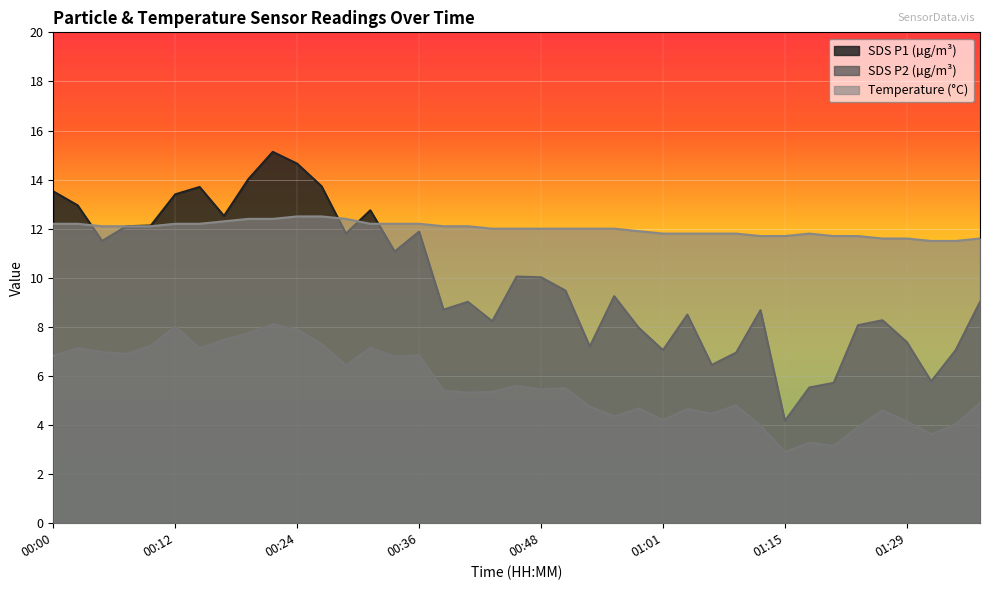

Reading right to left, transcribe all the data shown in this chart.

SDS_P1: 01:39=9.0	01:36=7.0	01:31=5.8	01:29=7.4	01:26=8.3	01:23=8.1	01:20=5.7	01:18=5.5	01:15=4.2	01:12=8.7	01:09=7.0	01:07=6.5	01:04=8.5	01:01=7.0	00:58=8.0	00:56=9.2	00:53=7.2	00:51=9.5	00:48=10.0	00:46=10.1	00:44=8.2	00:41=9.0	00:39=8.7	00:36=11.9	00:34=11.1	00:31=12.8	00:29=11.8	00:27=13.7	00:24=14.7	00:22=15.1	00:19=14.0	00:17=12.5	00:14=13.7	00:12=13.4	00:10=12.1	00:07=12.1	00:05=11.5	00:02=12.9	00:00=13.5
SDS_P2: 01:39=4.9	01:36=4.0	01:31=3.6	01:29=4.2	01:26=4.6	01:23=3.9	01:20=3.1	01:18=3.3	01:15=2.9	01:12=4.0	01:09=4.8	01:07=4.5	01:04=4.7	01:01=4.2	00:58=4.7	00:56=4.3	00:53=4.8	00:51=5.5	00:48=5.5	00:46=5.6	00:44=5.3	00:41=5.3	00:39=5.4	00:36=6.8	00:34=6.8	00:31=7.2	00:29=6.4	00:27=7.3	00:24=7.9	00:22=8.1	00:19=7.8	00:17=7.5	00:14=7.1	00:12=8.0	00:10=7.2	00:07=6.9	00:05=7.0	00:02=7.1	00:00=6.8
Temp: 01:39=11.6	01:36=11.5	01:31=11.5	01:29=11.6	01:26=11.6	01:23=11.7	01:20=11.7	01:18=11.8	01:15=11.7	01:12=11.7	01:09=11.8	01:07=11.8	01:04=11.8	01:01=11.8	00:58=11.9	00:56=12.0	00:53=12.0	00:51=12.0	00:48=12.0	00:46=12.0	00:44=12.0	00:41=12.1	00:39=12.1	00:36=12.2	00:34=12.2	00:31=12.2	00:29=12.4	00:27=12.5	00:24=12.5	00:22=12.4	00:19=12.4	00:17=12.3	00:14=12.2	00:12=12.2	00:10=12.1	00:07=12.1	00:05=12.1	00:02=12.2	00:00=12.2